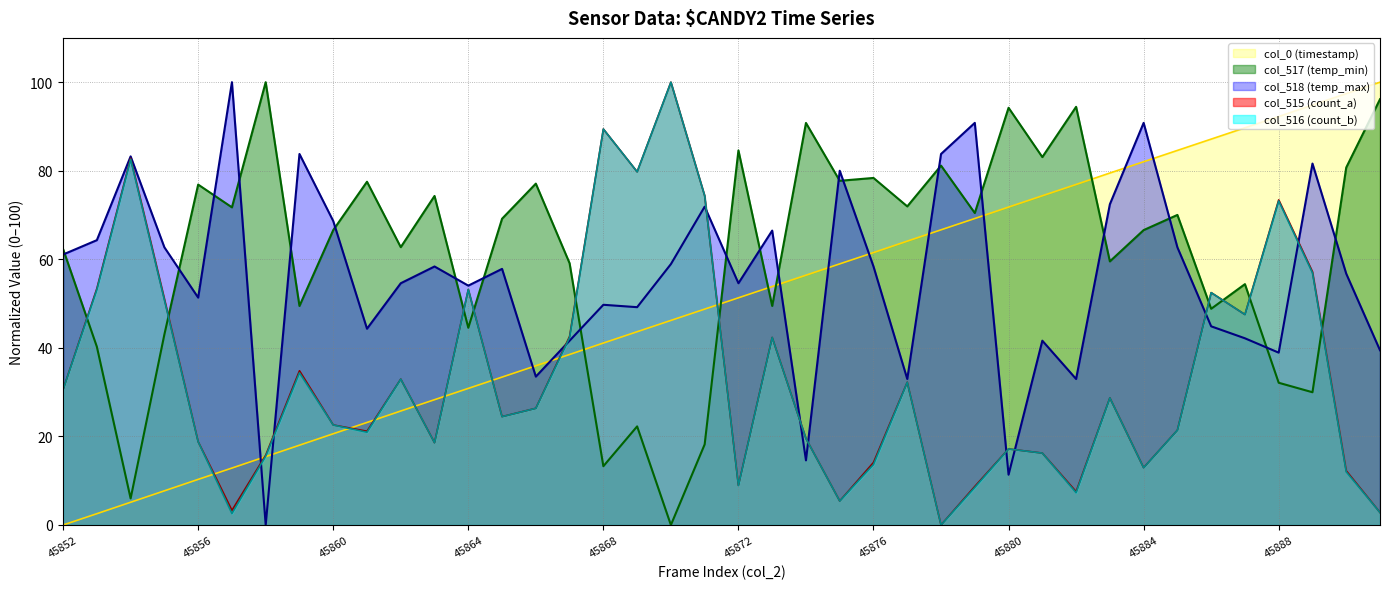

Where does the col_517 (temp_min) series first go above 69?

45856